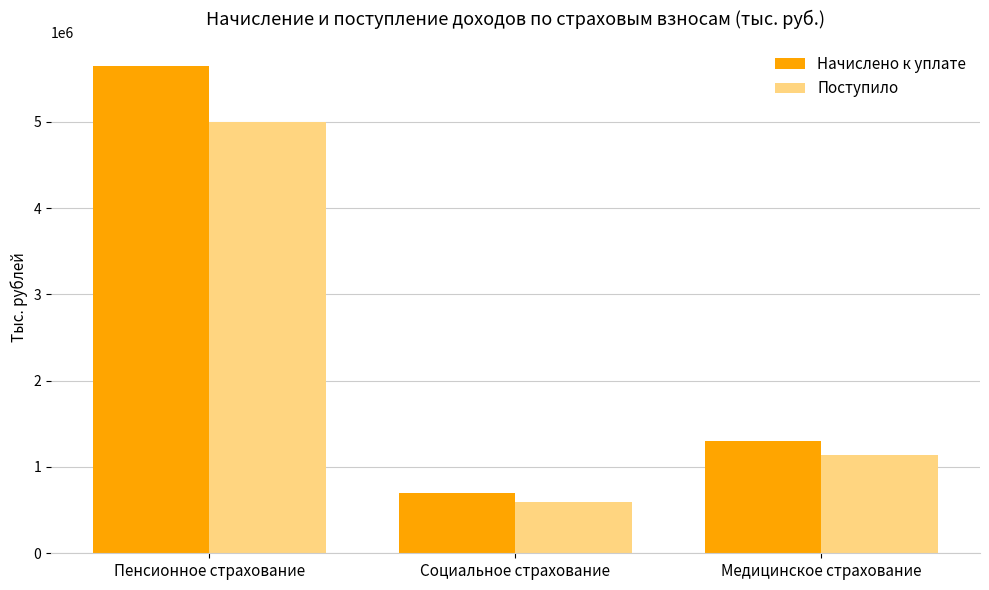

How many distinct data groups are displayed?

2